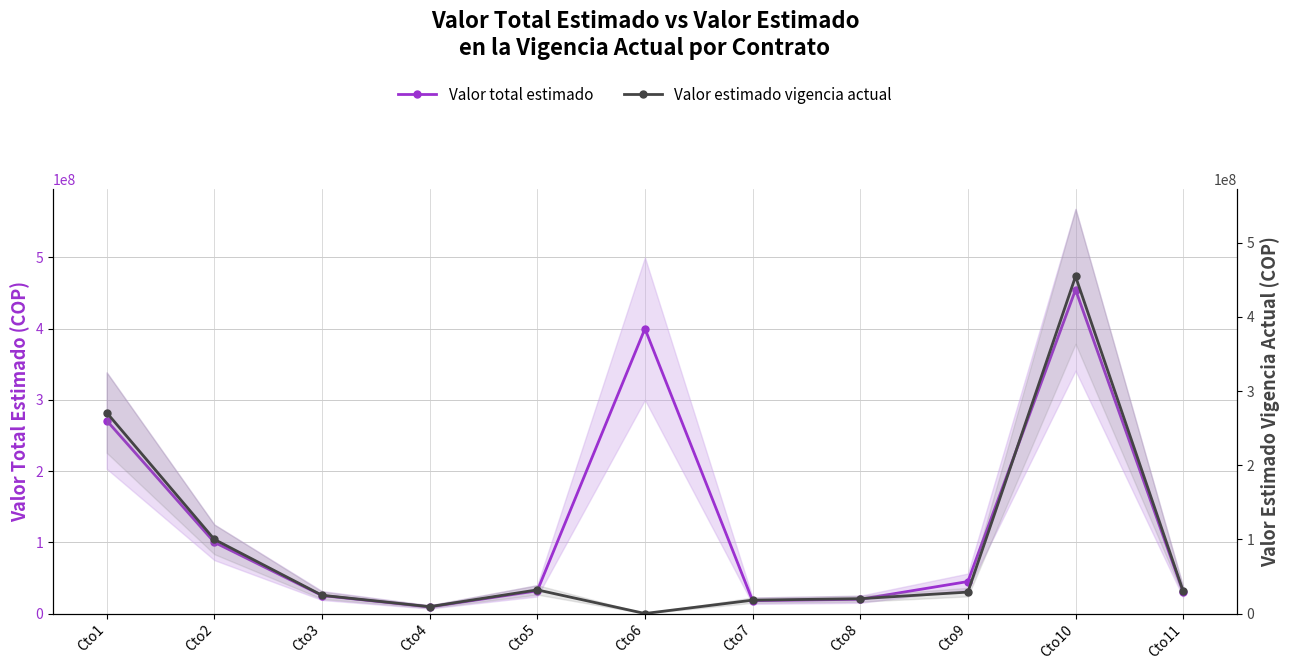

Does the chart display data point markers on the line(s)?

Yes